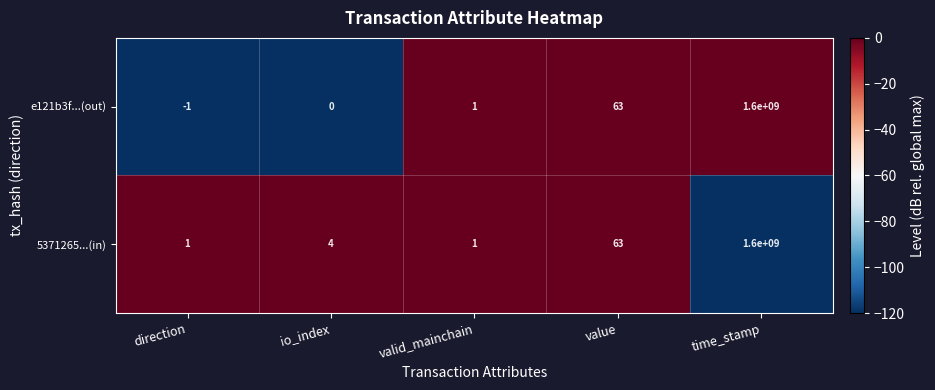

What is the difference between the second highest and second lowest values in the 5371265...(in) series?

62